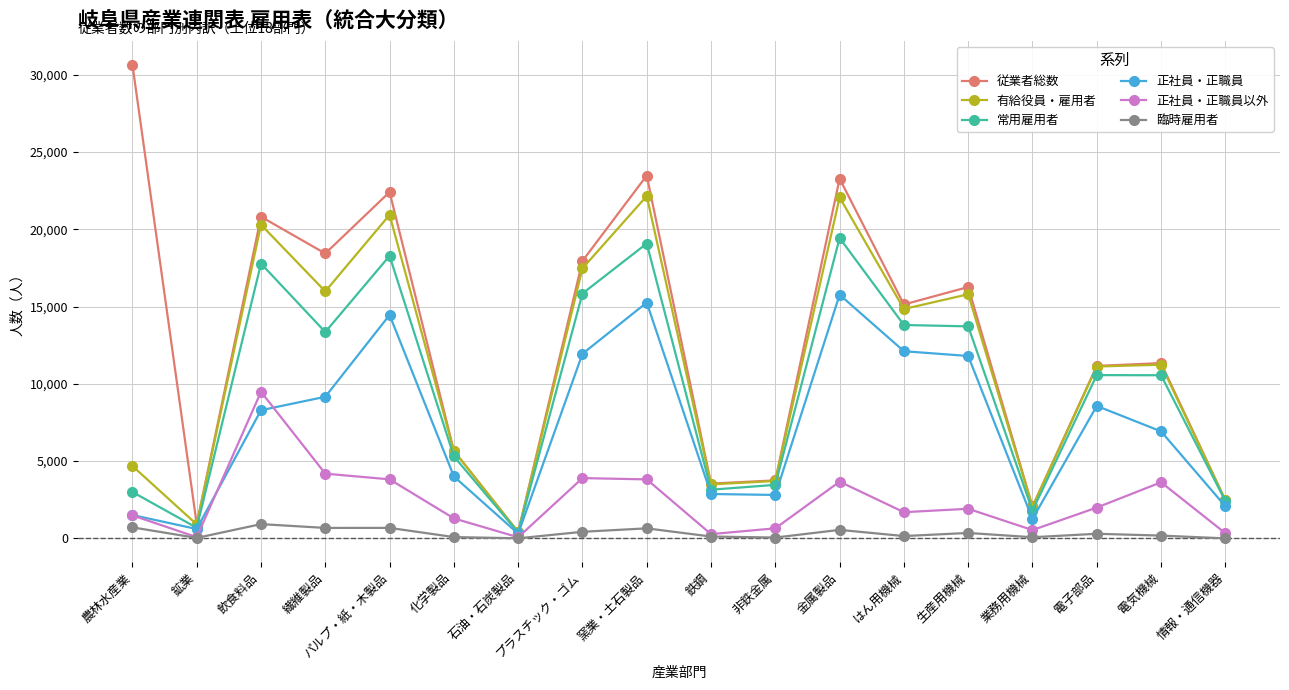

What is the label of the 16th point from the right?

飲食料品